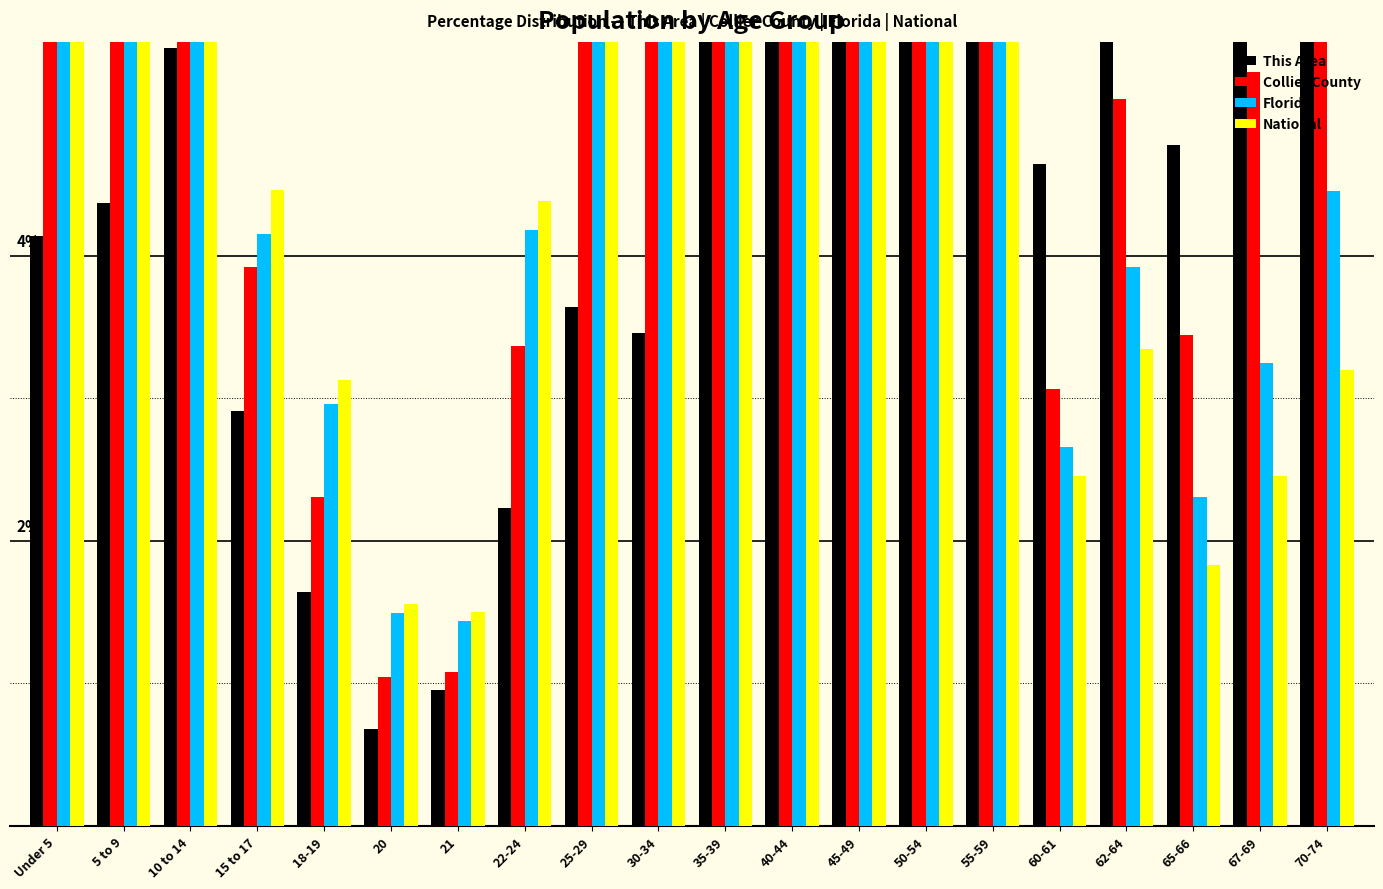

How many distinct data groups are displayed?

4